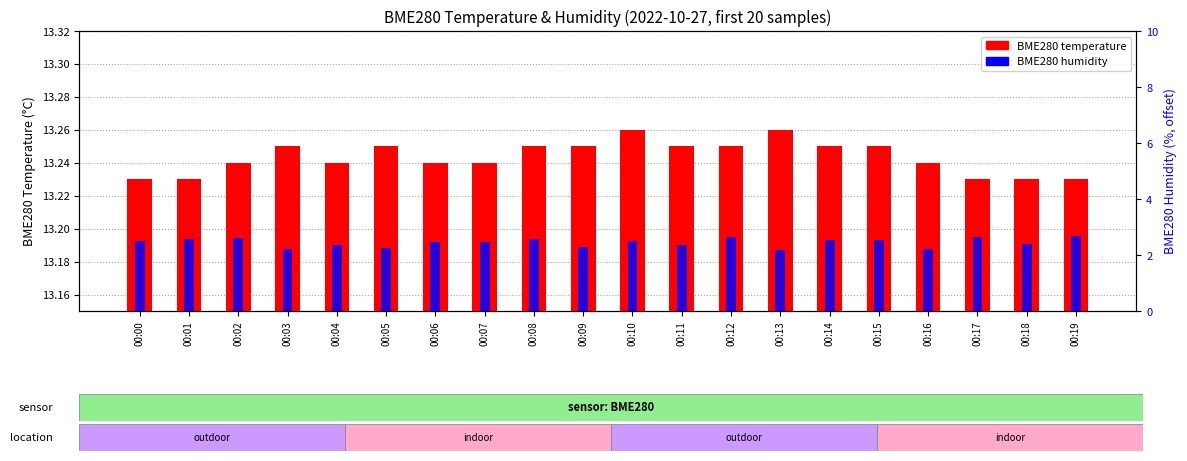

What are all the series names shown in the legend?

BME280 temperature, BME280 humidity